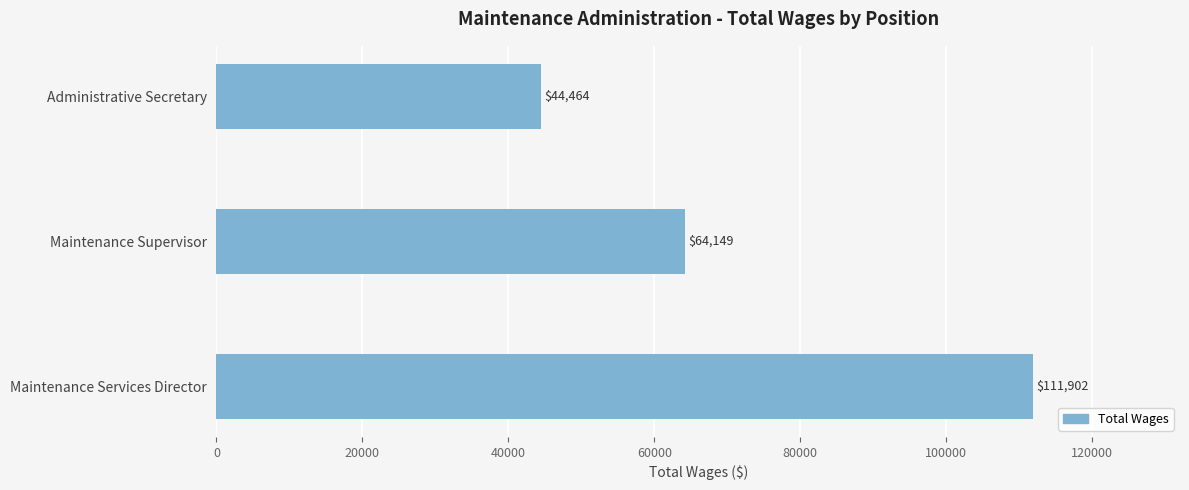

Reading bottom to top, what are all the values shown in this chart?

Maintenance Services Director=111902	Maintenance Supervisor=64149	Administrative Secretary=44464